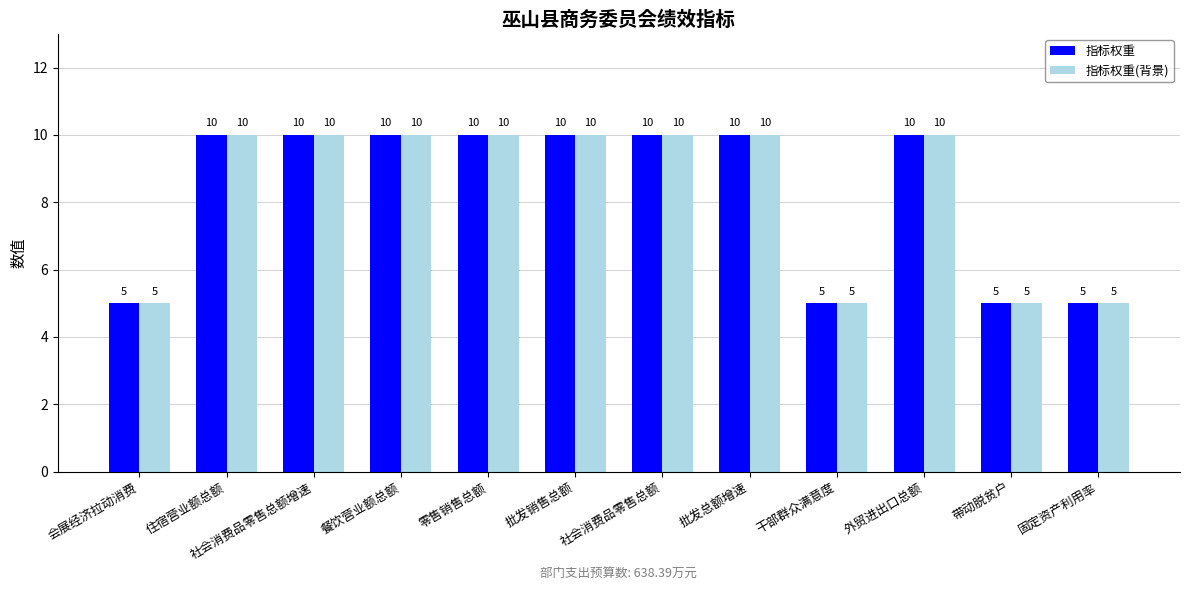

Is the value of 指标权重(背景) at 干部群众满意度 greater than the value of 指标权重 at 外贸进出口总额?

No